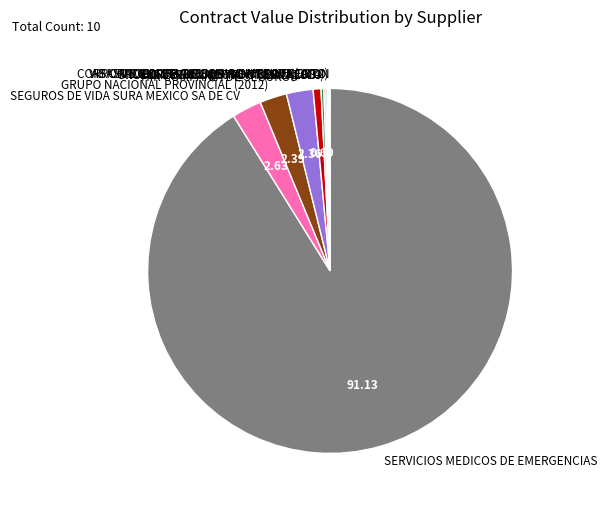

Which slice represents more than half of the pie?

SERVICIOS MEDICOS DE EMERGENCIAS